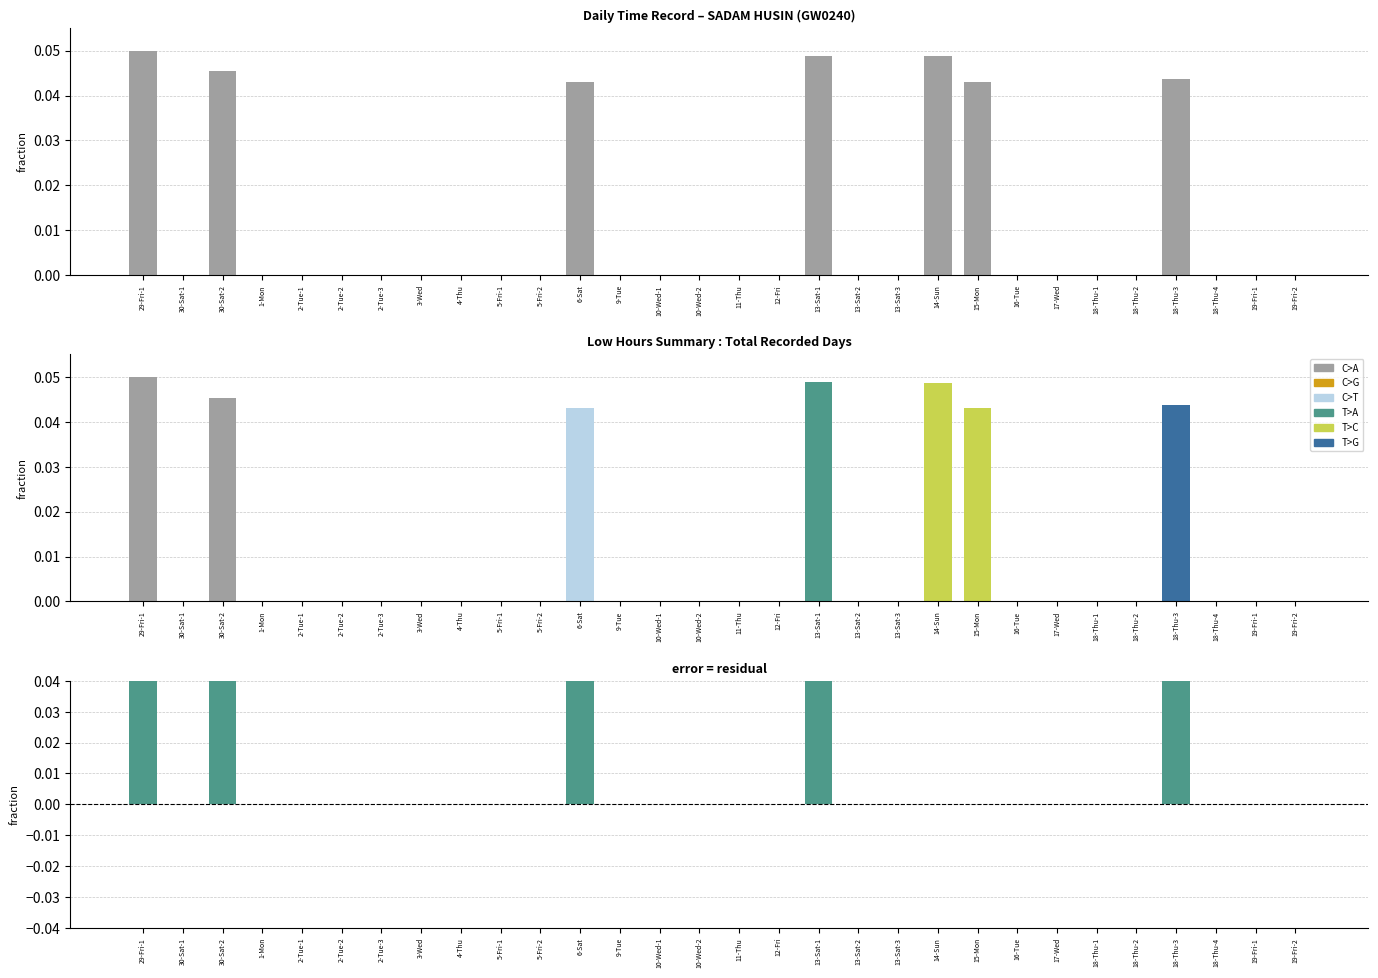

What position from the left is 30-Sat-1?

2